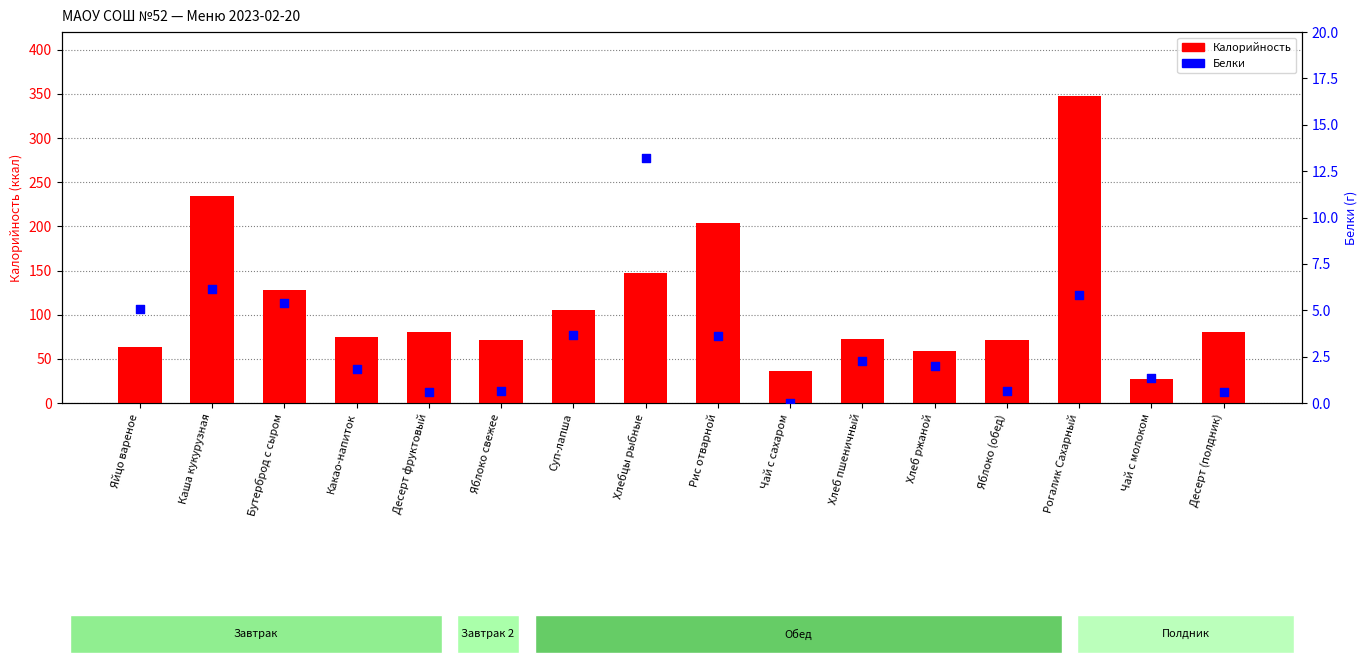

Which series has the largest total across all categories?

Калорийность